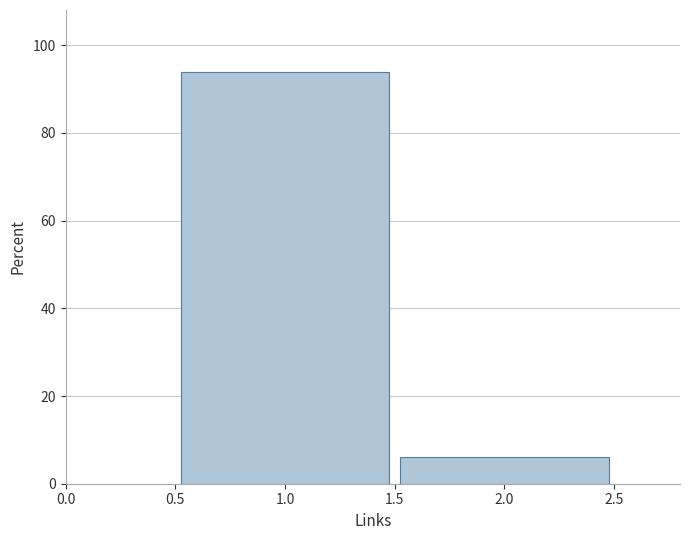

Reading left to right, list every bar in this chart as the range it spans on the x-axis followed by its height. The values are not printed on the chart, so give them approximately, as read against the axis.

0.5 to 1.5: 94
1.5 to 2.5: 6